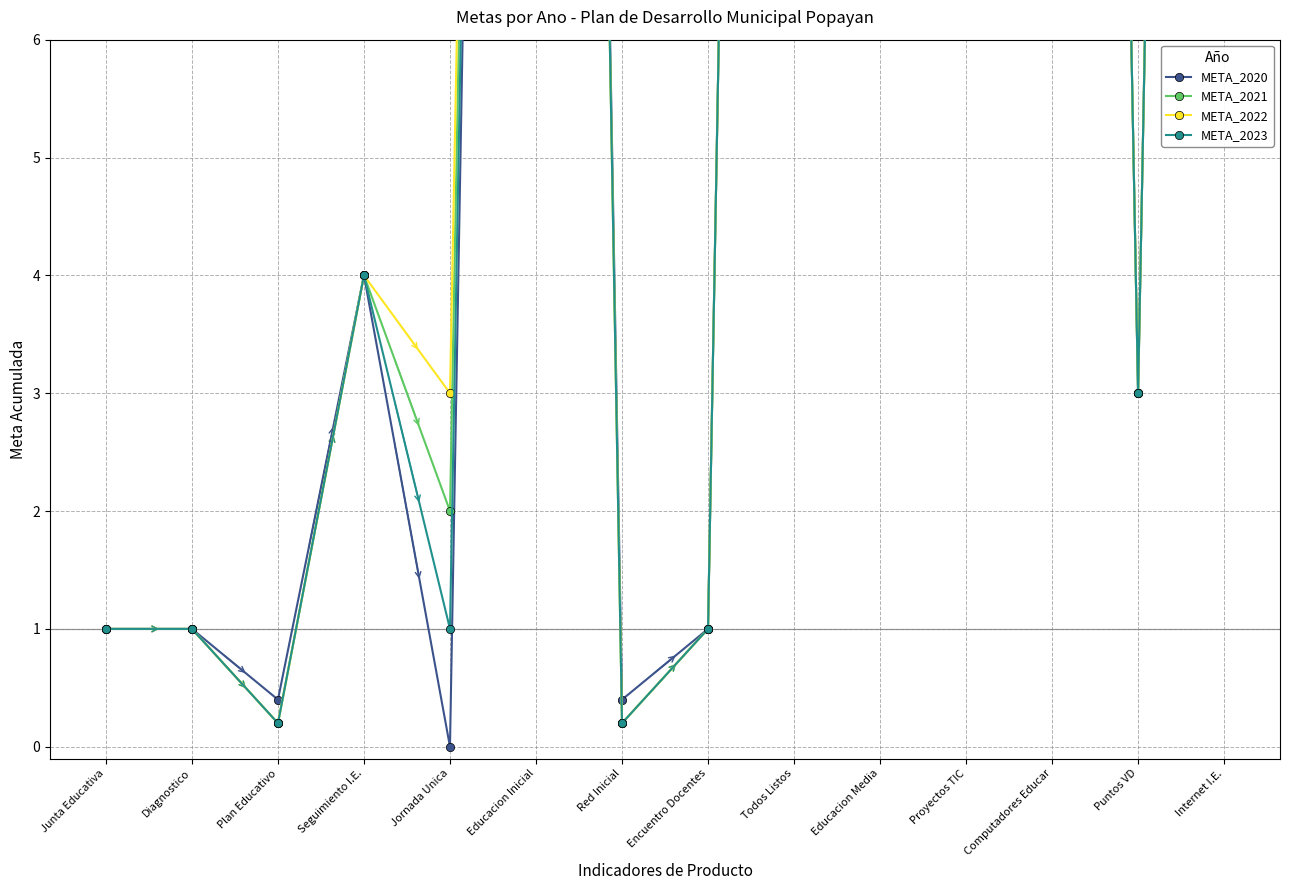

At which label is META_2022 closest to 20?

Educacion Media